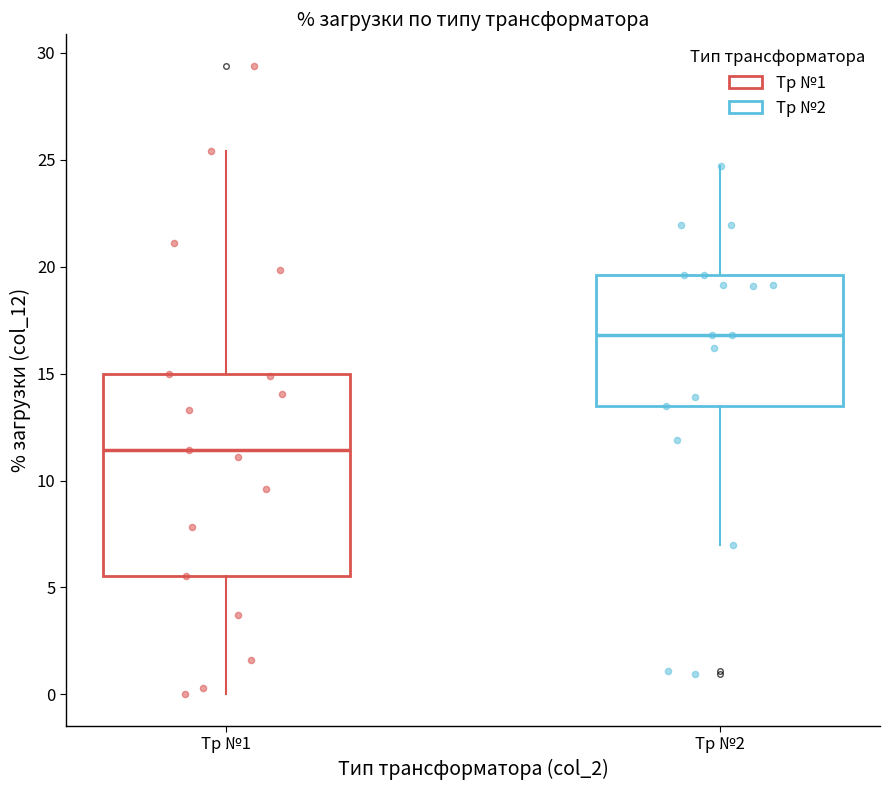

Which box has the lowest median line?

Тр №1